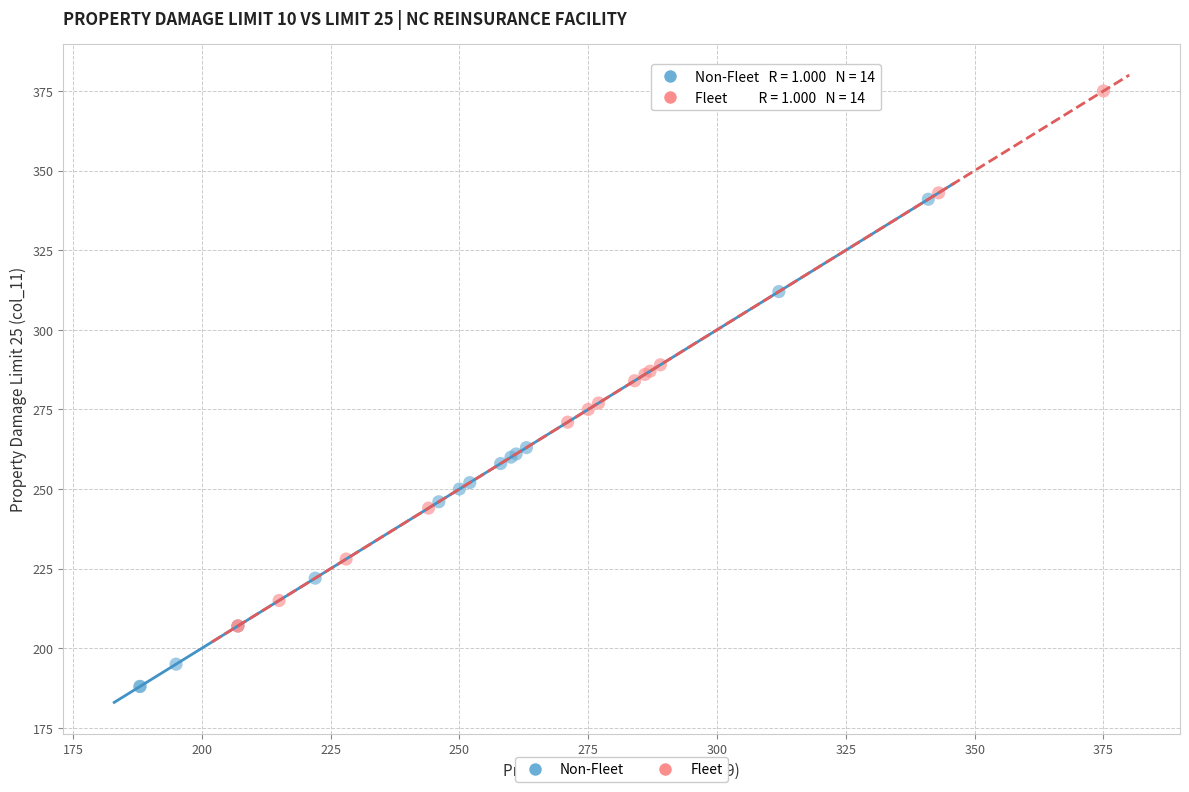

Which series has the largest Y range (max minus min)?

Fleet